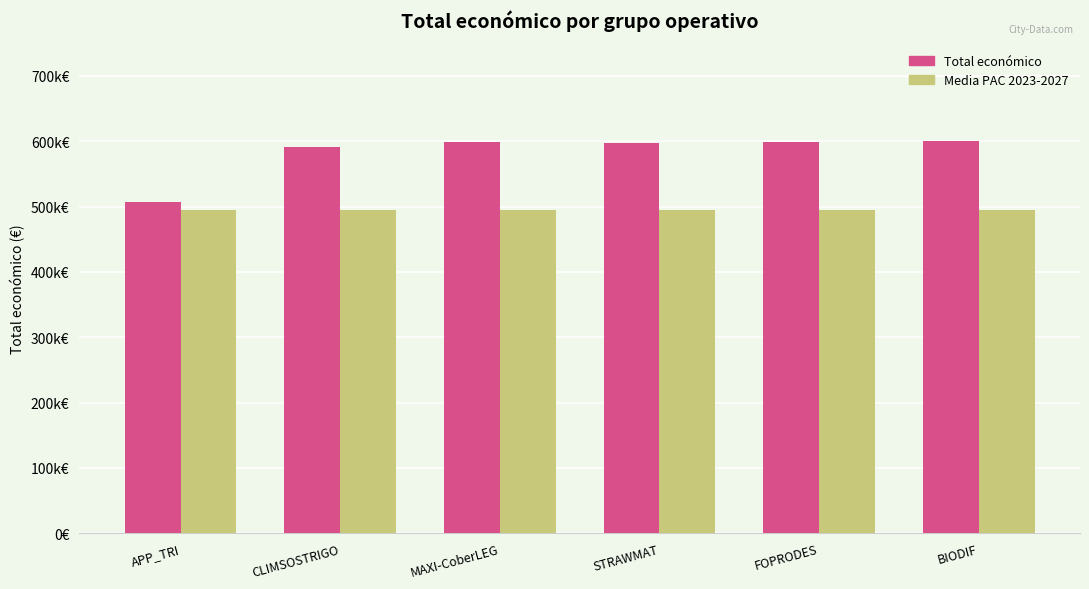

Reading right to left, extract all data points from this chart.

Total económico: BIODIF=599927.0	FOPRODES=599211.0	STRAWMAT=597320.0	MAXI-CoberLEG=598609.0	CLIMSOSTRIGO=590712.0	APP_TRI=507255.0
Media PAC 2023-2027: BIODIF=494846.5	FOPRODES=494846.5	STRAWMAT=494846.5	MAXI-CoberLEG=494846.5	CLIMSOSTRIGO=494846.5	APP_TRI=494846.5